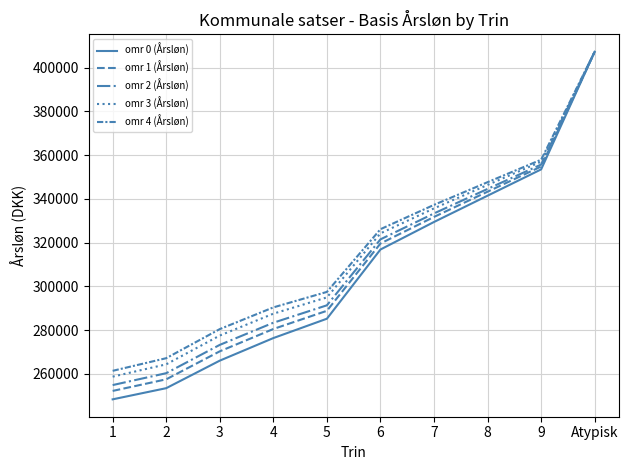

Which series has the largest total across all categories?

omr 4 (Årsløn)